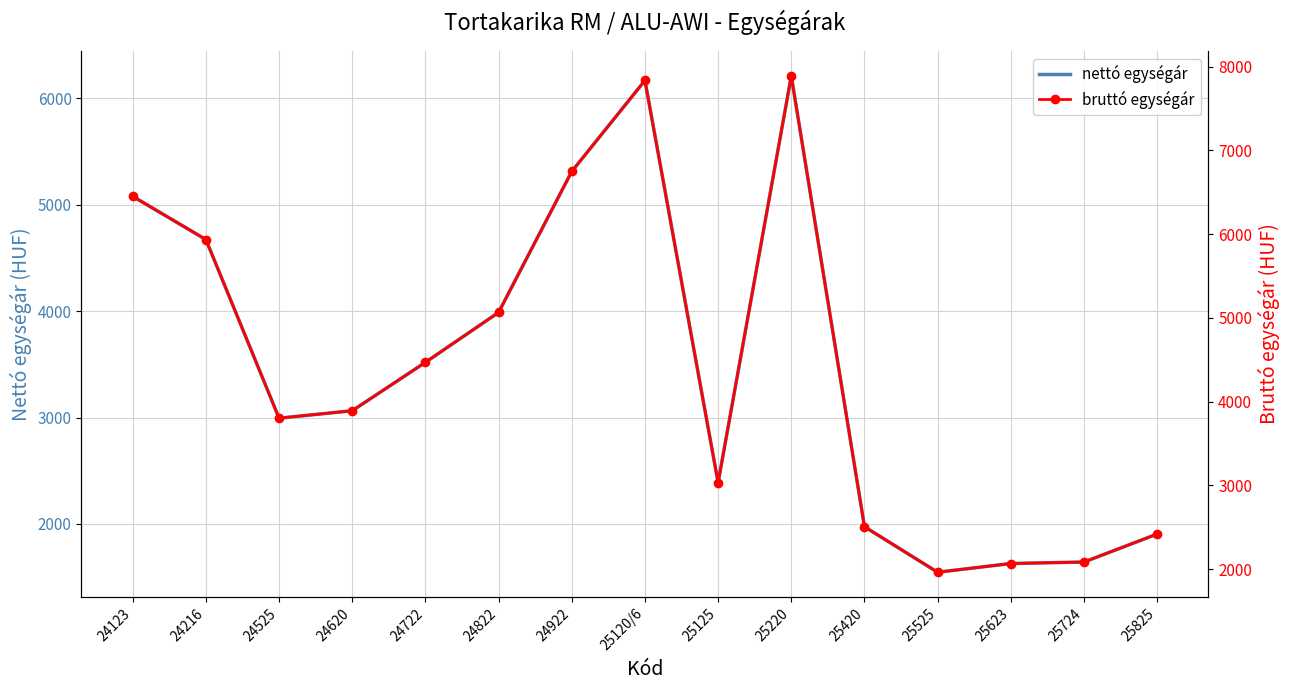

At which label does nettó egységár first exceed 3064?

24123